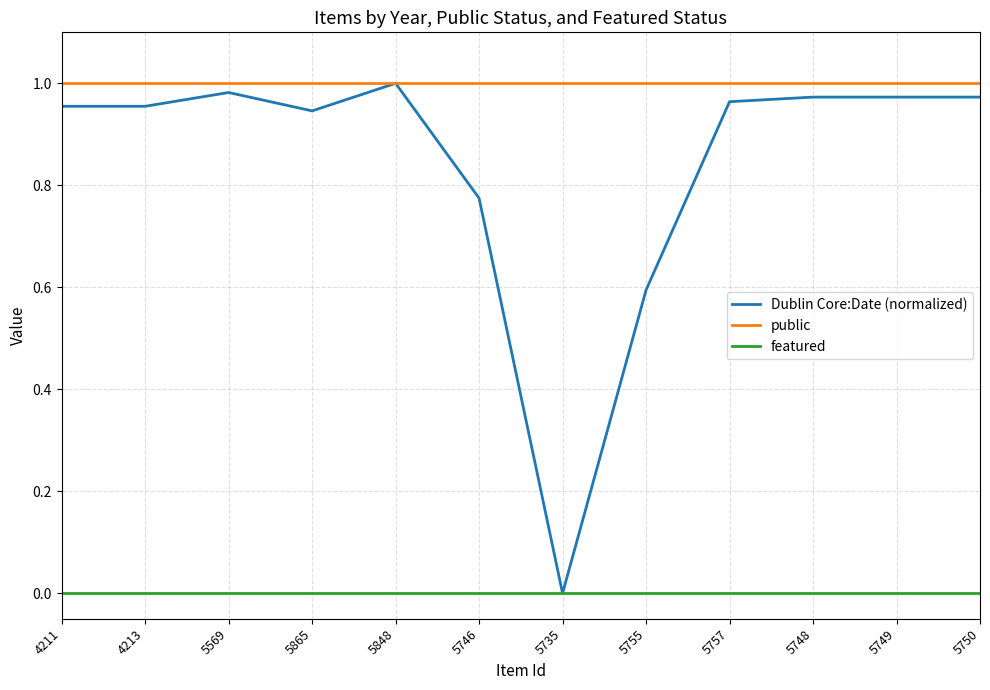

Is it true that Dublin Core:Date (normalized) equals 1.0 at 5748?

True